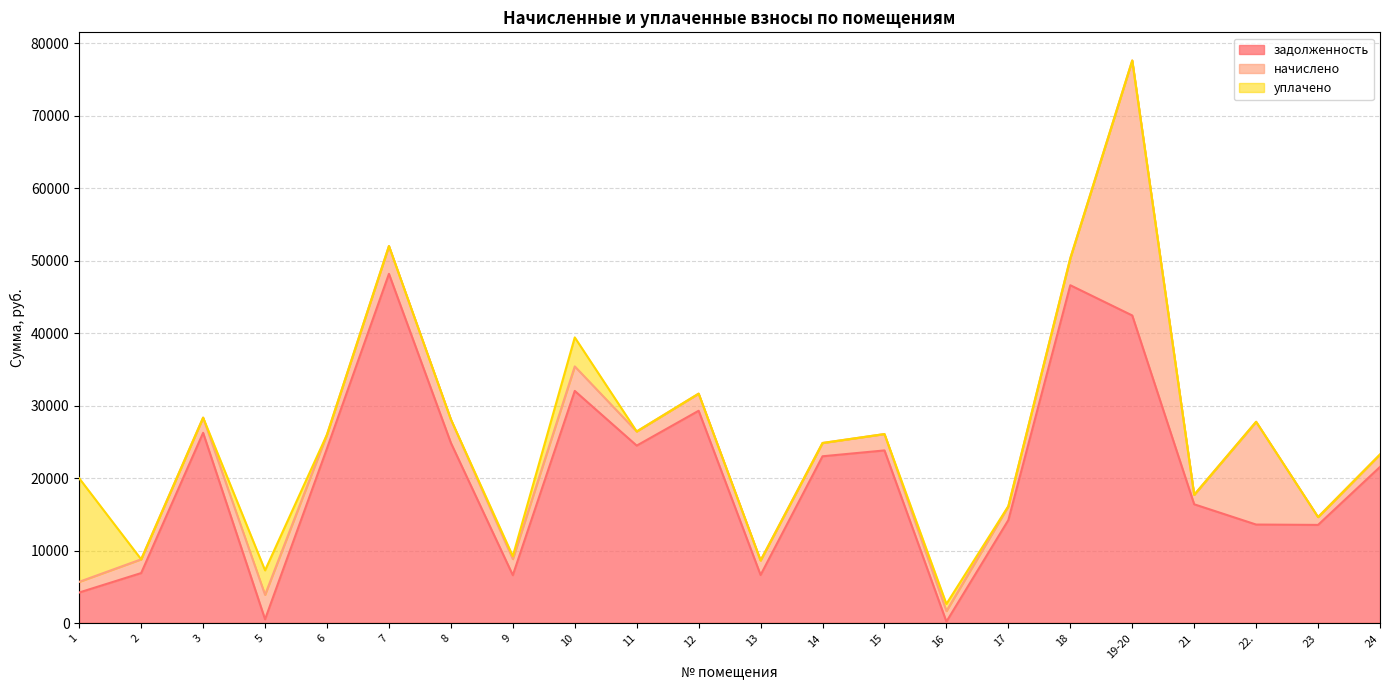

At 3, list the series in order from largest to smallest.

задолженность, начислено, уплачено